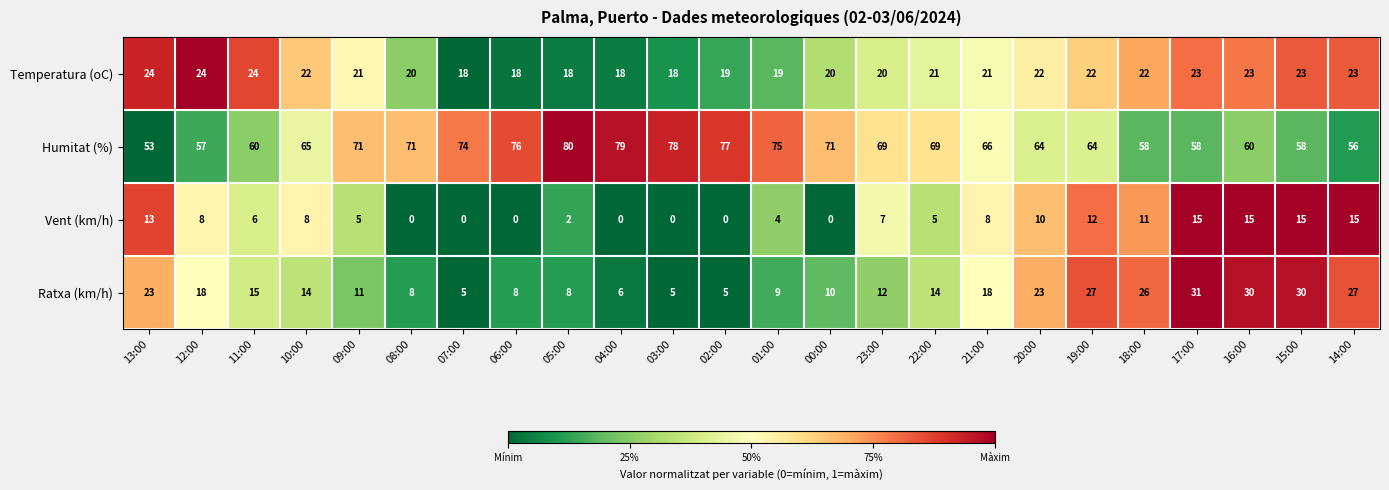

What is the difference between the maximum and minimum values in the Vent (km/h) series?

15